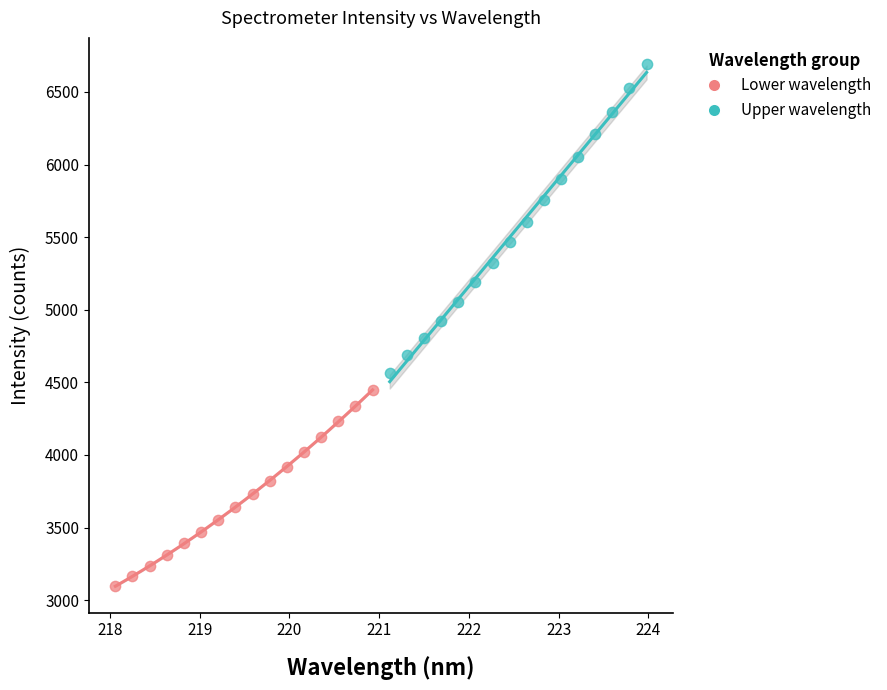

Which series reaches the minimum Y coordinate?

Lower wavelength